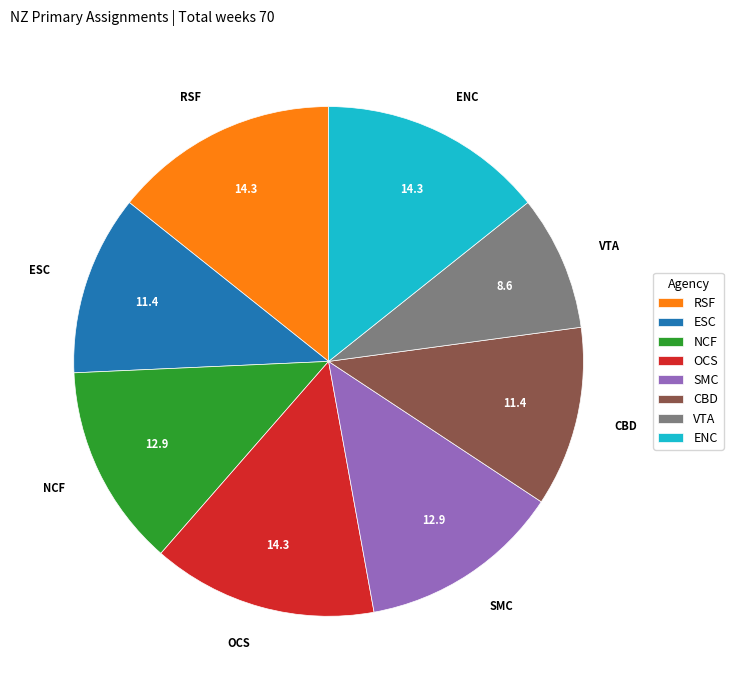

The SMC slice represents 13% of the pie. True or false?

True